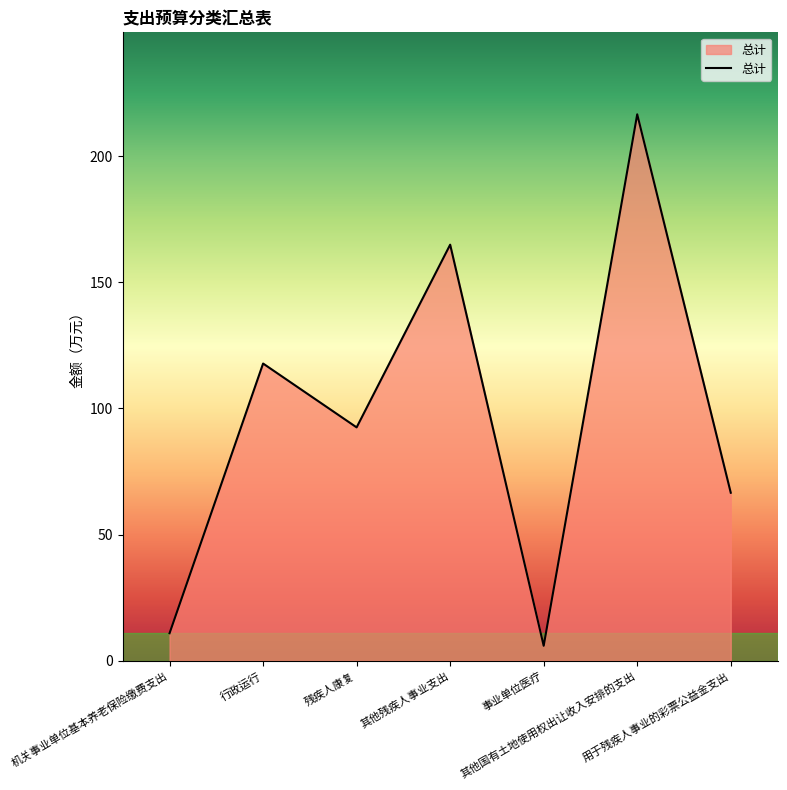

Reading left to right, extract all data points from this chart.

机关事业单位基本养老保险缴费支出=10.9	行政运行=117.8	残疾人康复=92.5	其他残疾人事业支出=164.9	事业单位医疗=5.9	其他国有土地使用权出让收入安排的支出=216.6	用于残疾人事业的彩票公益金支出=66.6